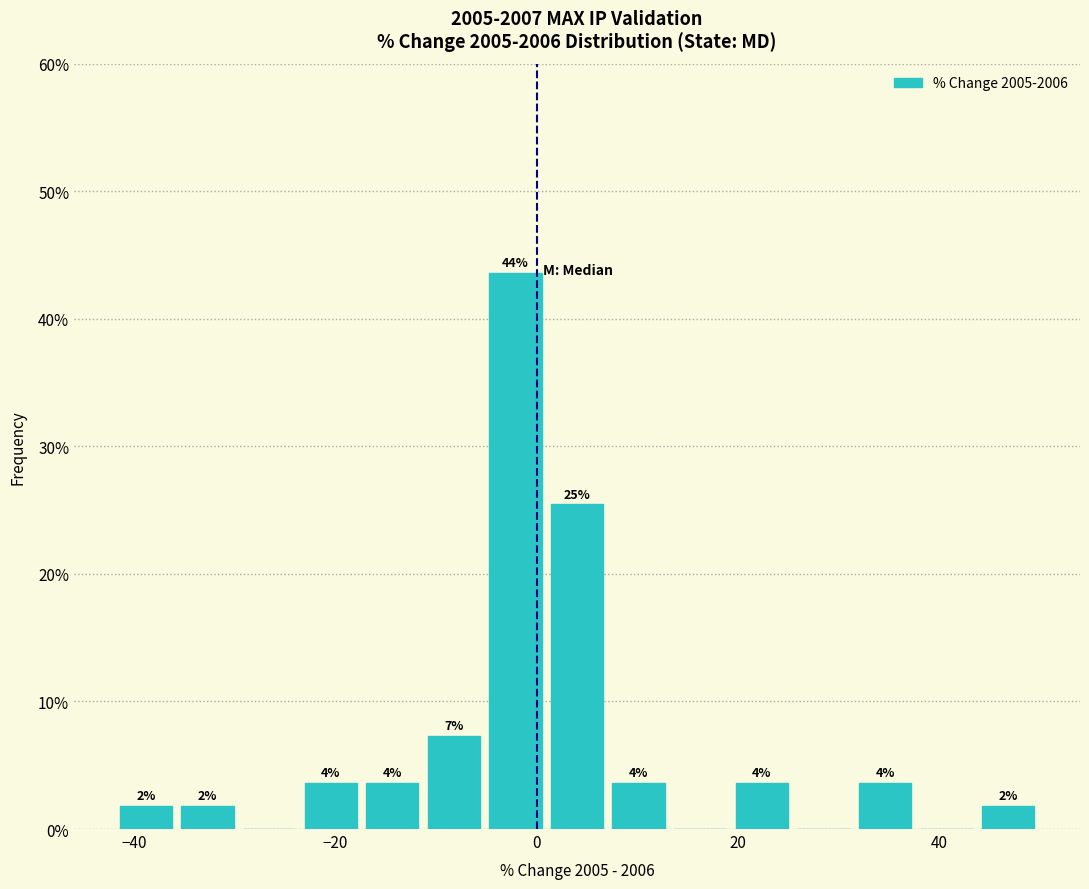

Around what value on the x-axis is the tallest bar? Give the approximate position of its centre, as read against the axis.

-2